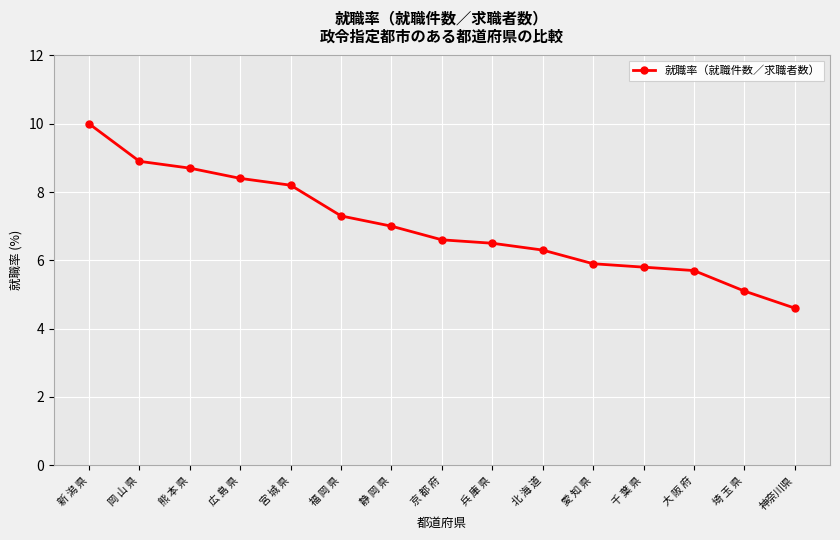

What is the difference between the second highest and minimum values?

4.3